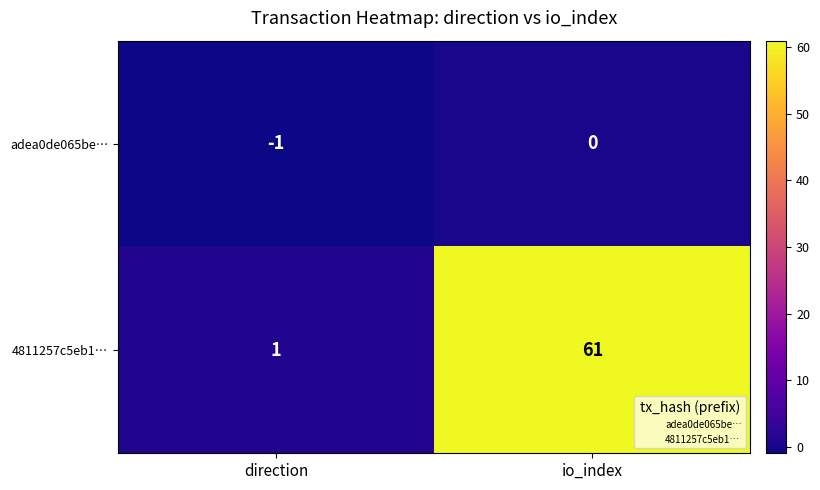

List the series in order of their overall mean, lowest first.

adea0de065be…, 4811257c5eb1…